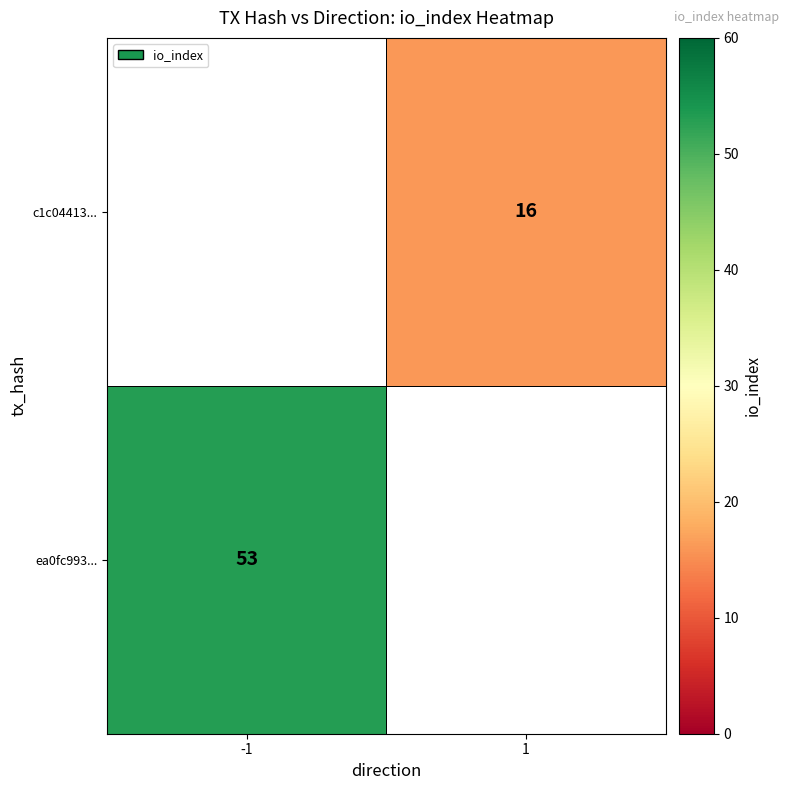

The value of c1c04413... at 1 is 28. True or false?

False